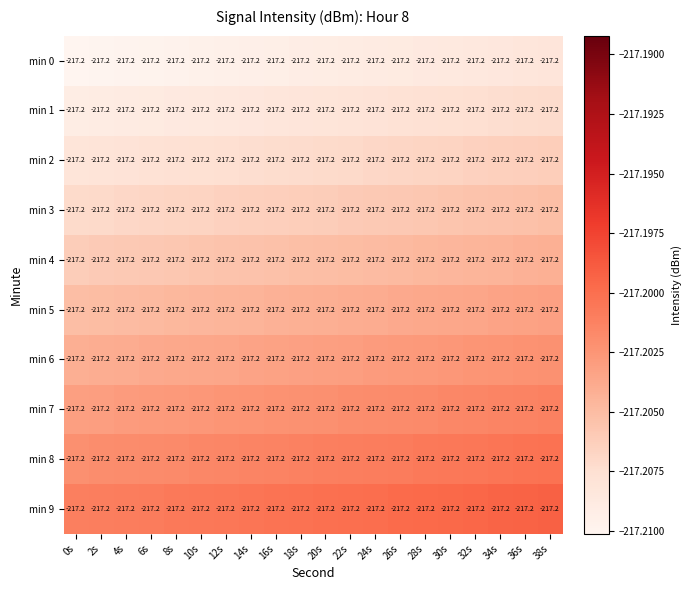

What is the total value across all series at 26s?

-2172.0